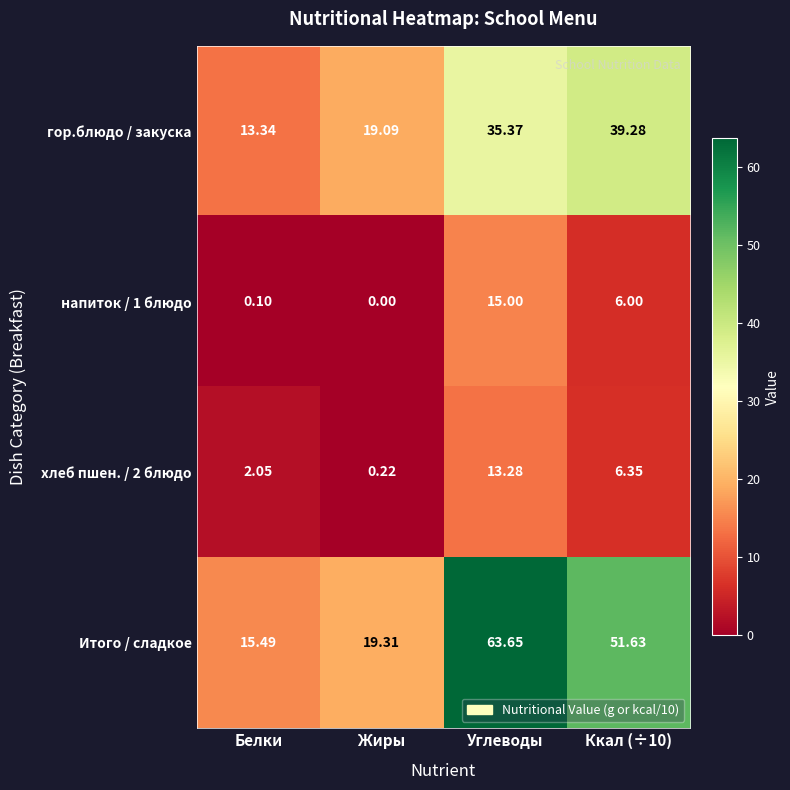

Which series has the largest total across all categories?

Итого / сладкое